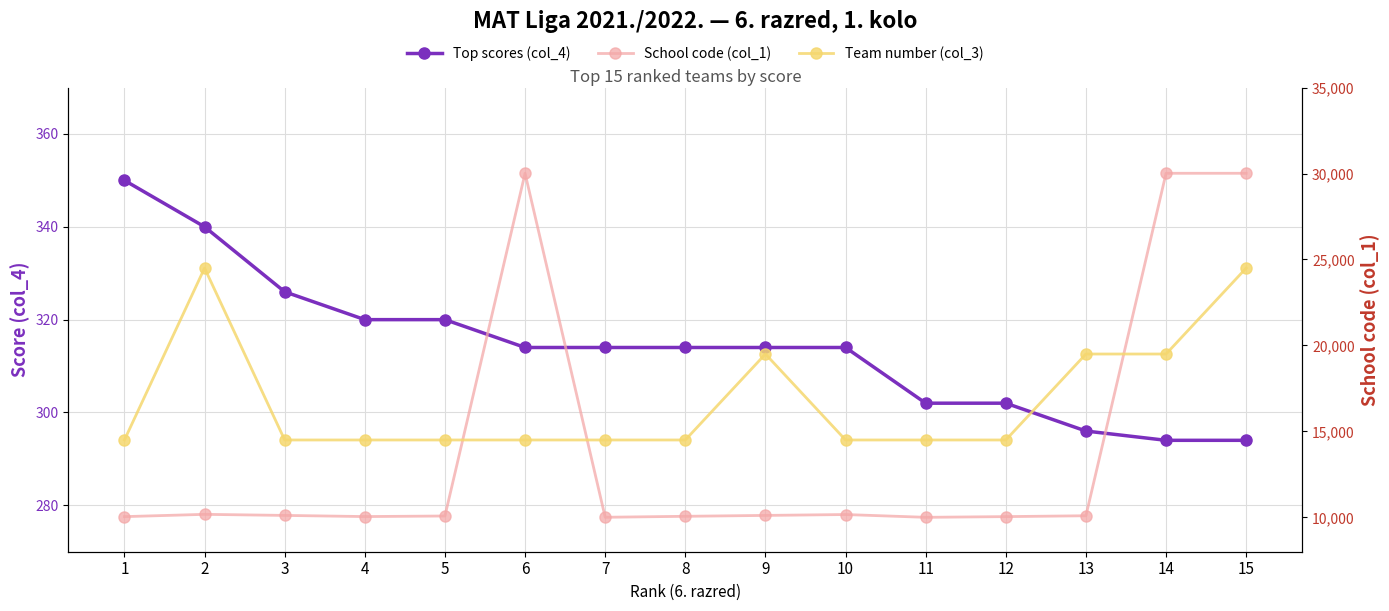

What value does the Top scores (col_4) series have at 4, to the nearest 5?

320